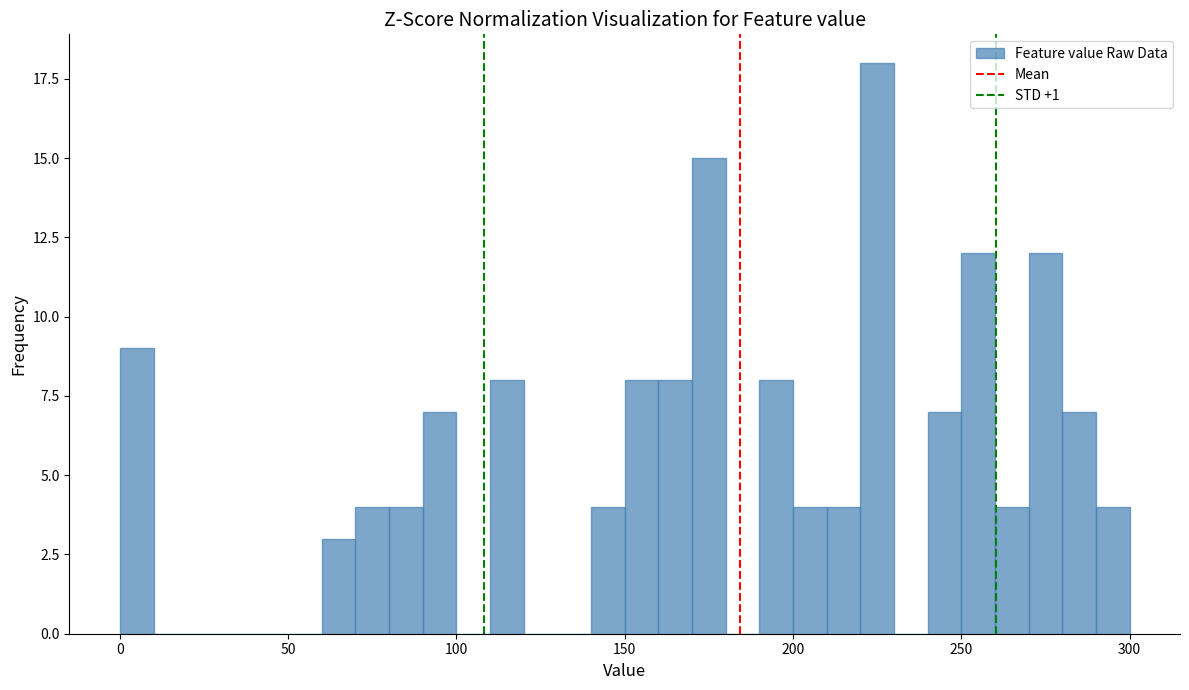

Read against the x-axis, roughly where is the centre of the tallest bar?

225